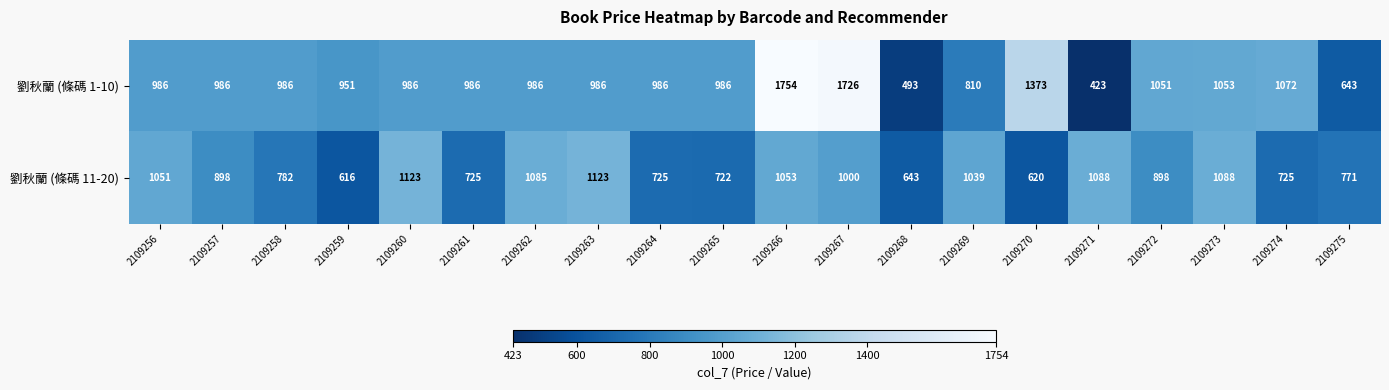

The value of 劉秋蘭 (條碼 1-10) at 2109271 is 423. True or false?

True